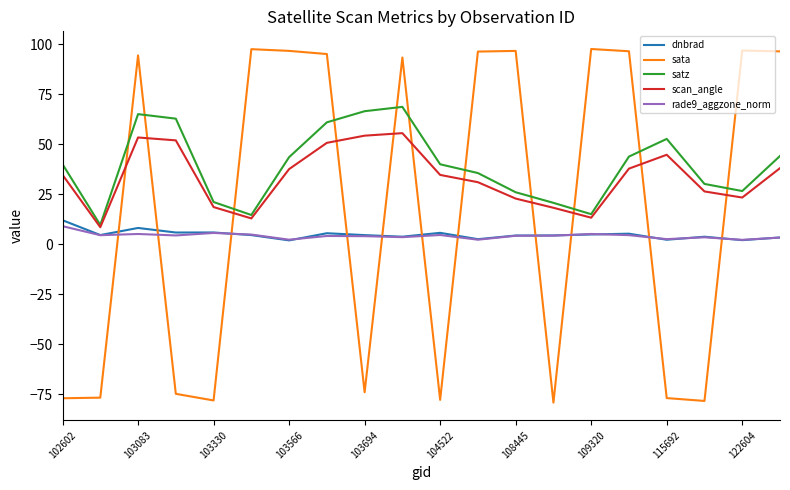

What is the average value of the dnbrad series?

4.8